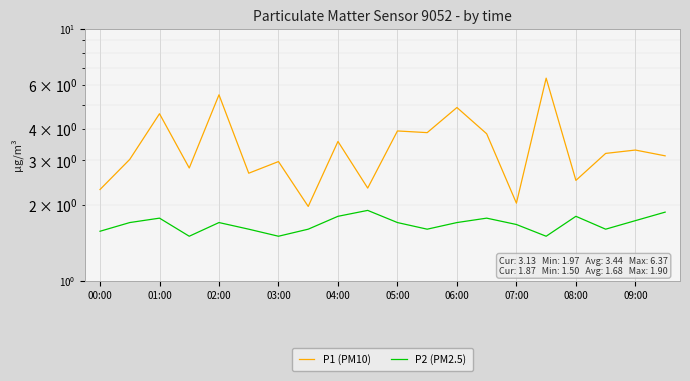

Reading left to right, extract all data points from this chart.

P1 (PM10): 2.3	3.0	4.6	2.8	5.5	2.7	3.0	2.0	3.6	2.3	3.9	3.9	4.9	3.8	2.0	6.4	2.5	3.2	3.3	3.1
P2 (PM2.5): 1.6	1.7	1.8	1.5	1.7	1.6	1.5	1.6	1.8	1.9	1.7	1.6	1.7	1.8	1.7	1.5	1.8	1.6	1.7	1.9